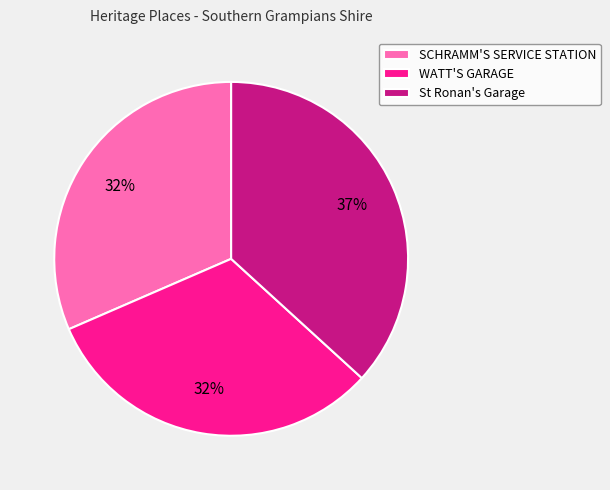

Count the number of slices in the pie.

3